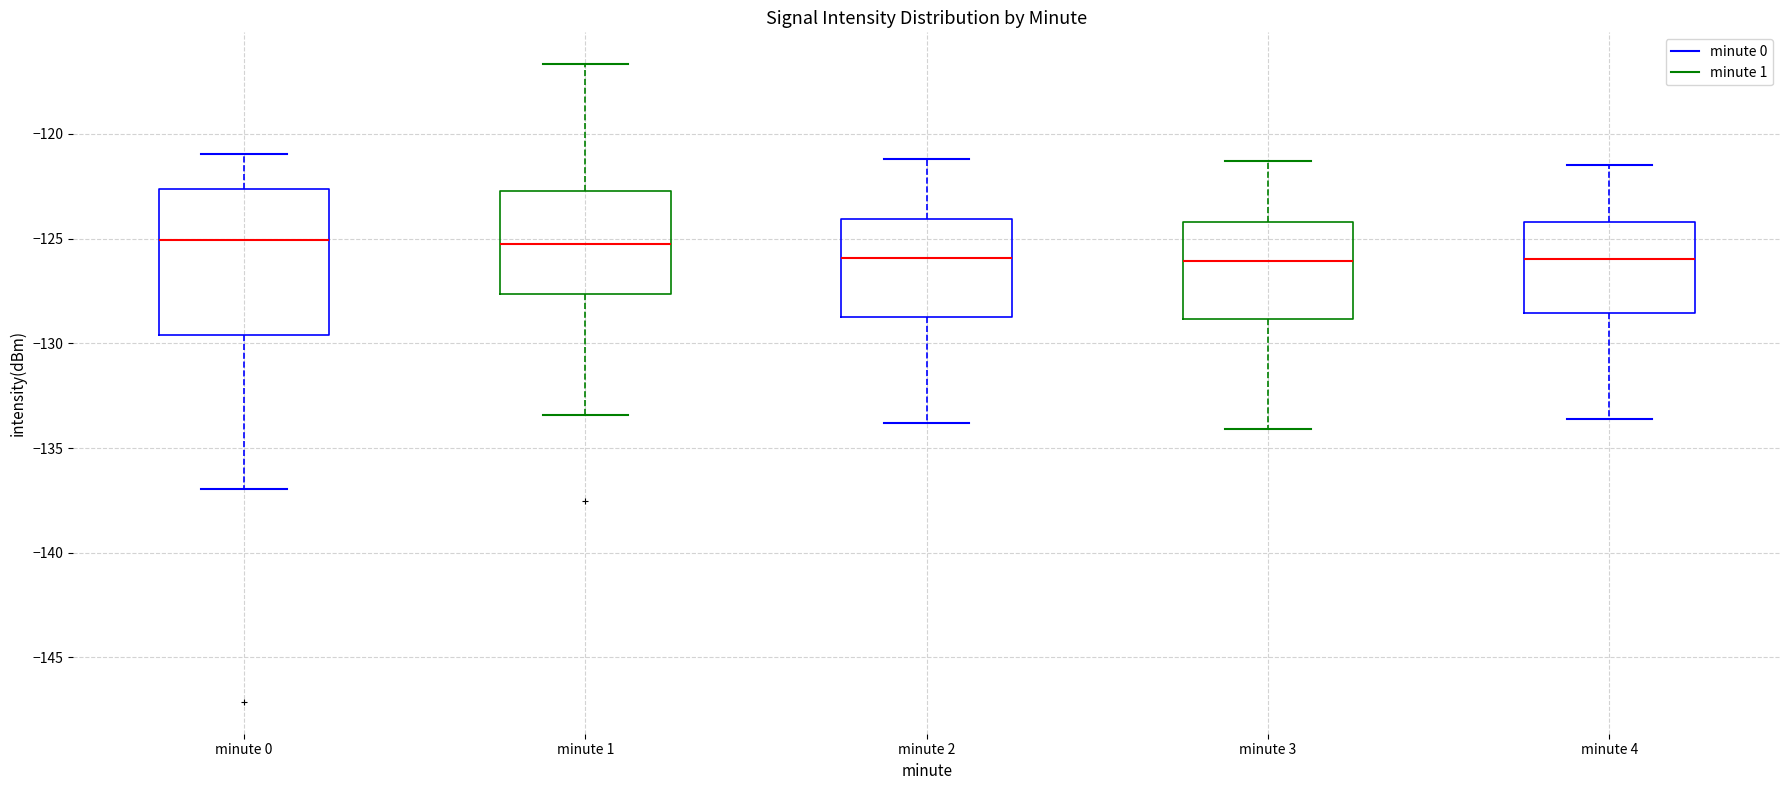

Reading left to right, read every box against the y-axis: the position of its median line, the range the box covers, and the ends of its whiskers. The values are not printed on the chart, so give them approximately, as read against the axis.

minute 0: median -125.0, box -129.5 to -122.5, whiskers -137.0 to -121.0
minute 1: median -125.0, box -127.5 to -122.5, whiskers -133.5 to -116.5
minute 2: median -126.0, box -128.5 to -124.0, whiskers -134.0 to -121.0
minute 3: median -126.0, box -129.0 to -124.0, whiskers -134.0 to -121.5
minute 4: median -126.0, box -128.5 to -124.0, whiskers -133.5 to -121.5